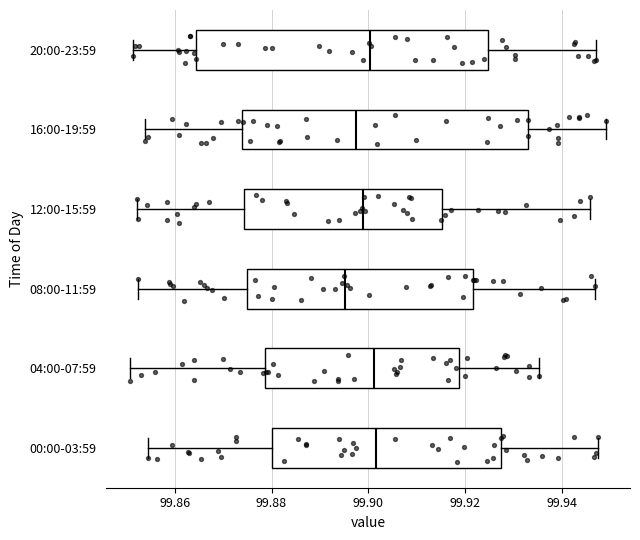

Which box's median line is the furthest to the left?

08:00-11:59